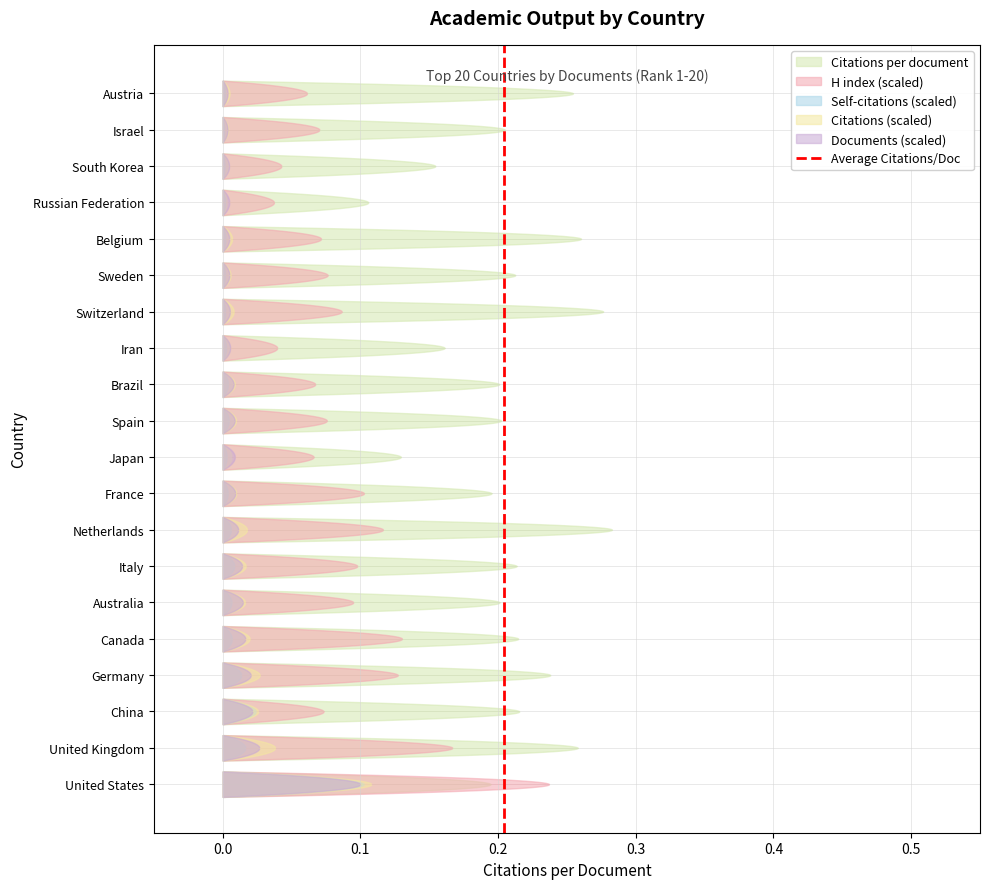

Does the chart have visible grid lines?

Yes